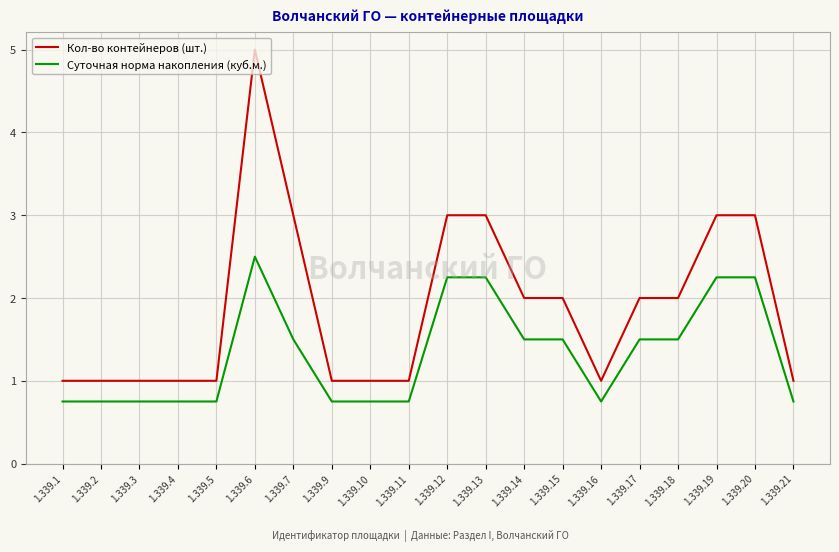

True or false: Суточная норма накопления (куб.м.) and Кол-во контейнеров (шт.) cross at least once.

False